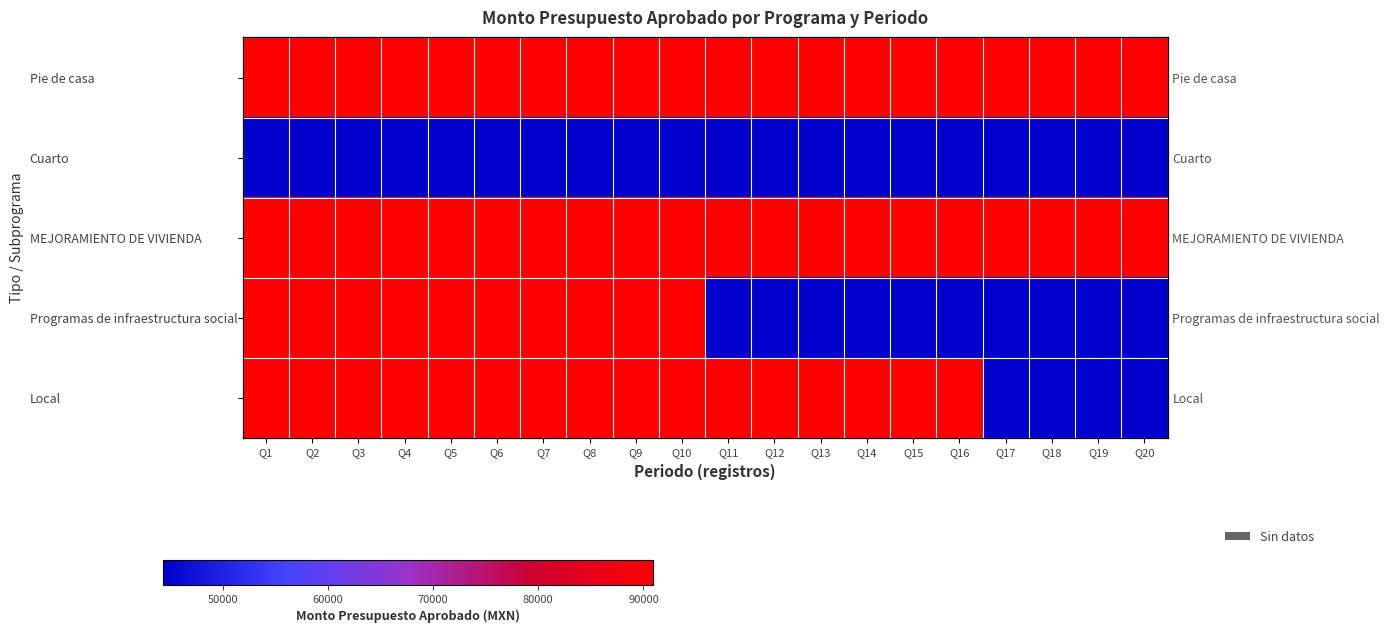

How many data points does each series have?

20